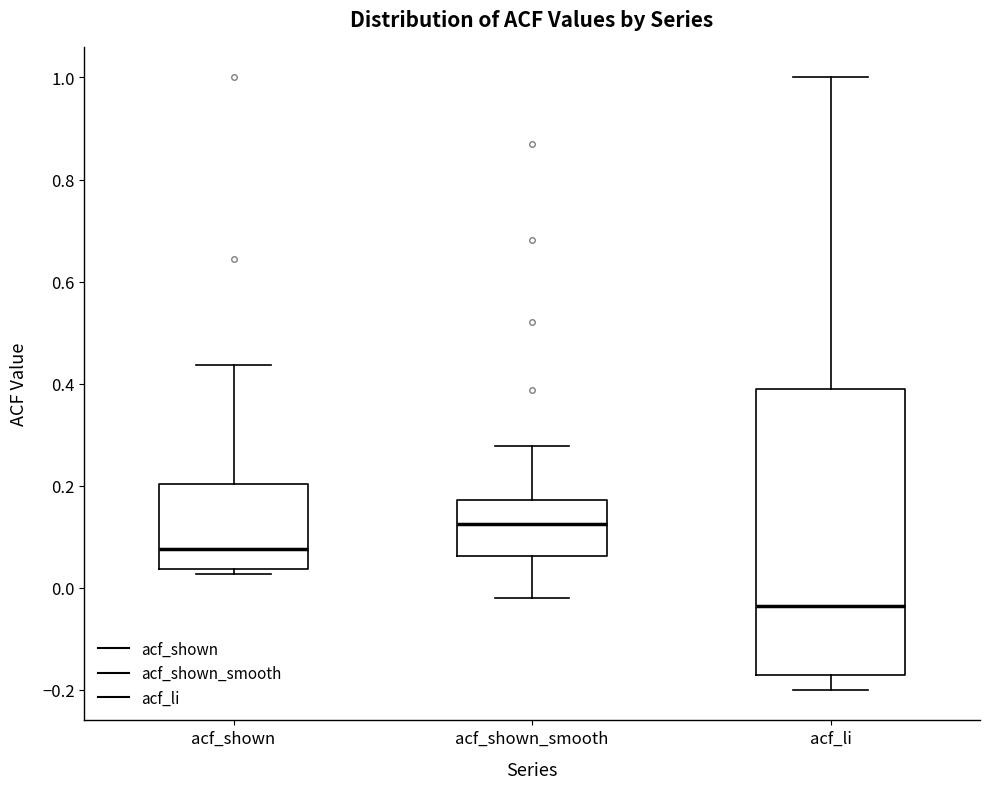

Where does the upper whisker of the box for acf_shown end on the y-axis? The values are not printed on the chart, so give them approximately, as read against the axis.

0.44